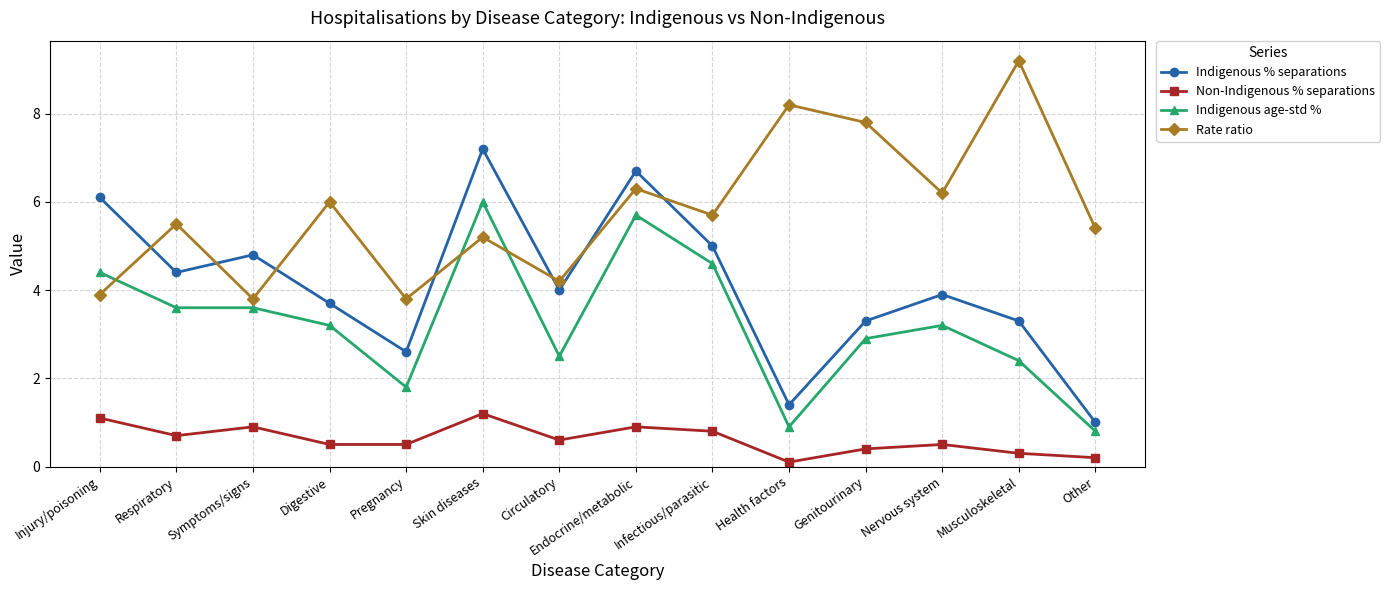

Count the number of data series in this chart.

4